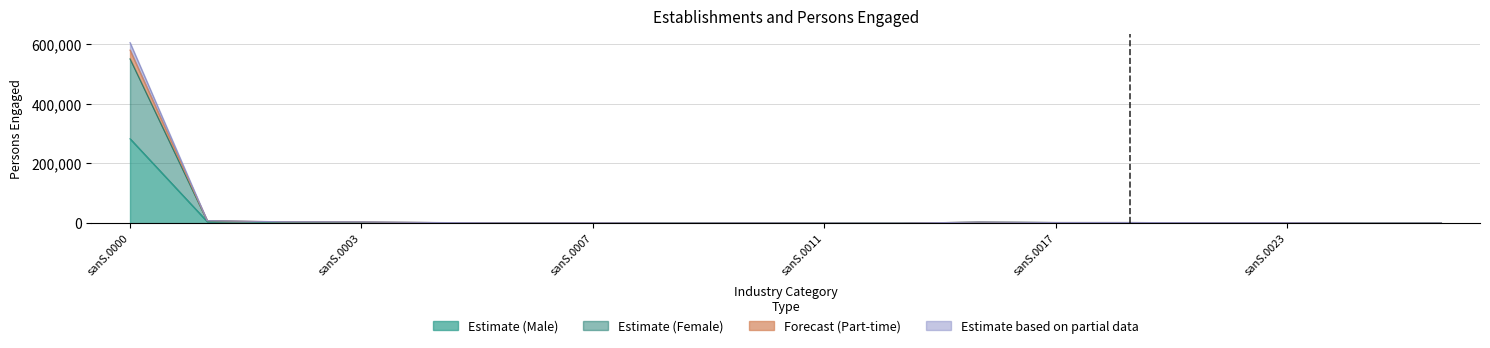

At which category is the sum across all series the highest?

sanS.0000